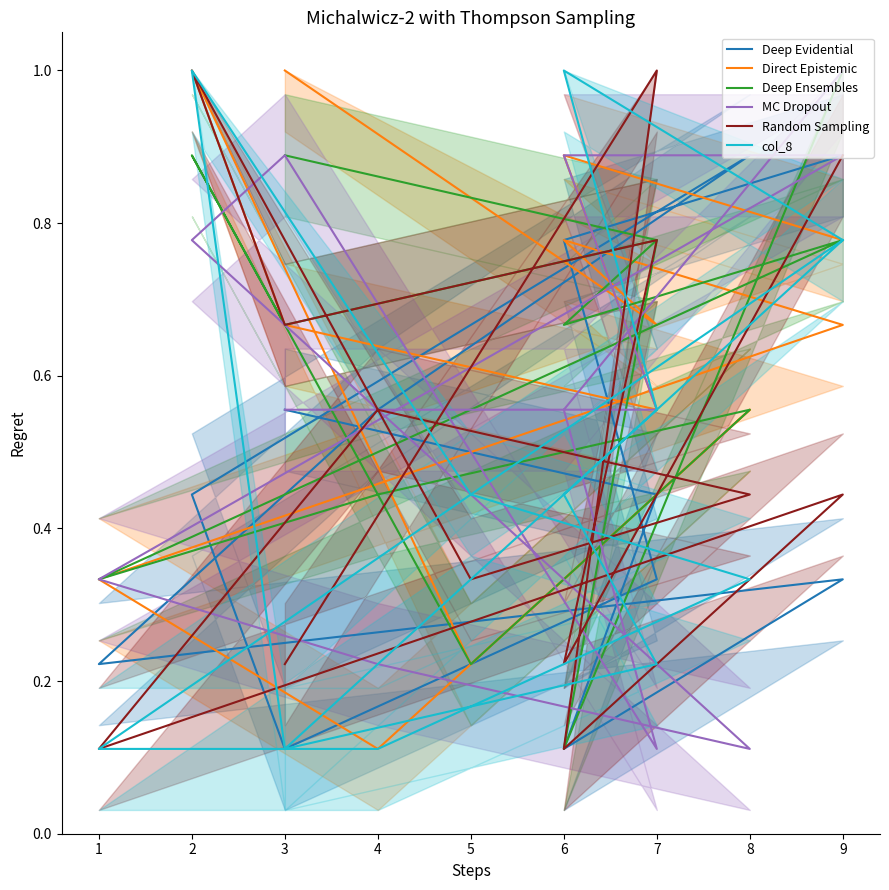

How many interior local valleys does the Direct Epistemic series have?

4